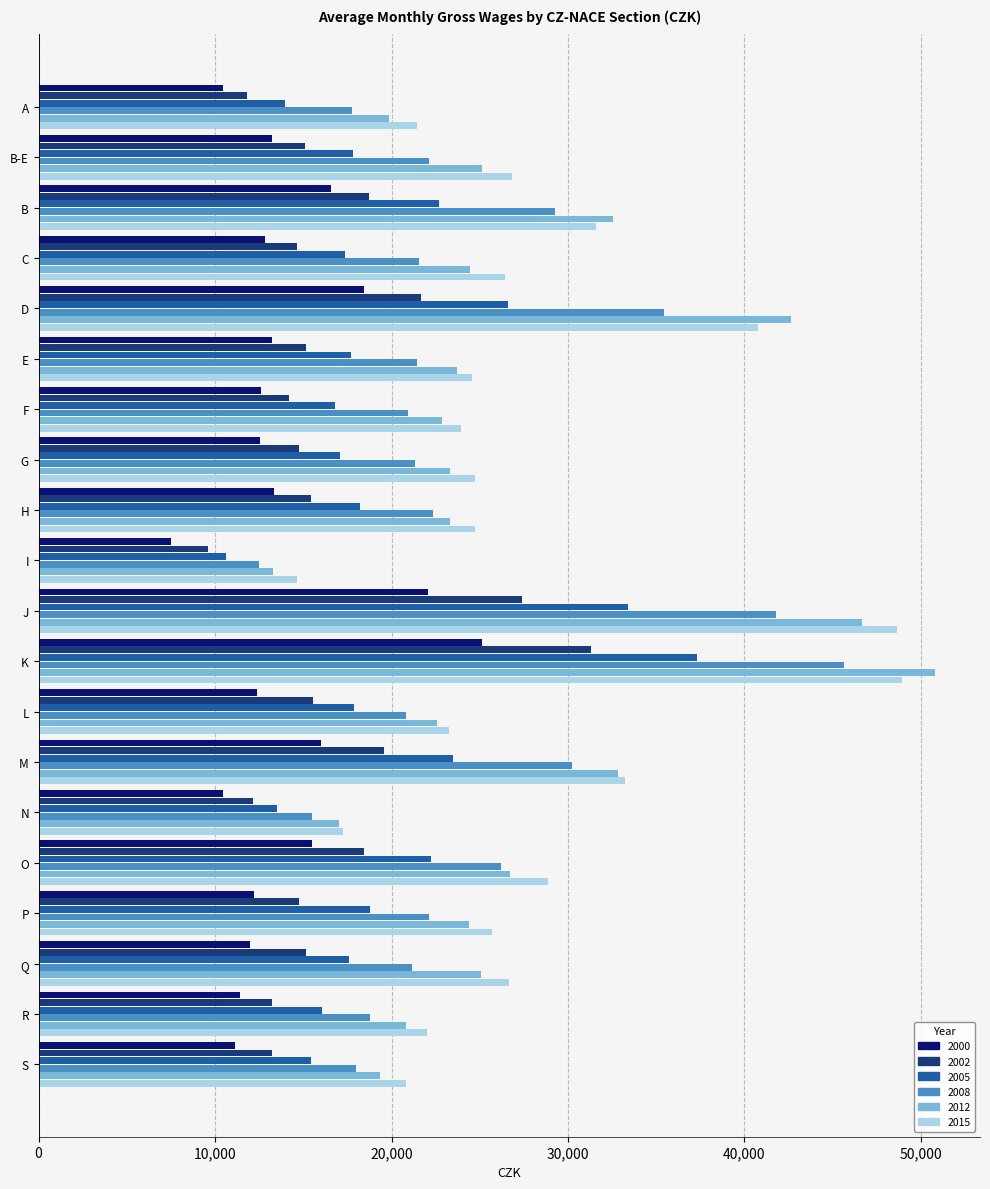

Which series changed the most between J and P?

2015